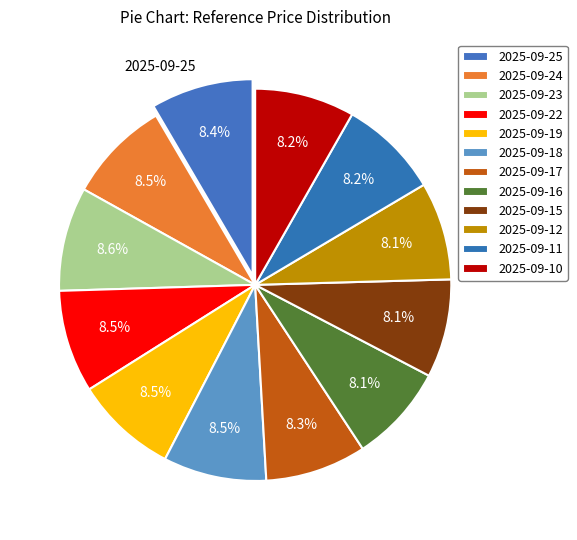

Which slice is the smallest?

2025-09-12